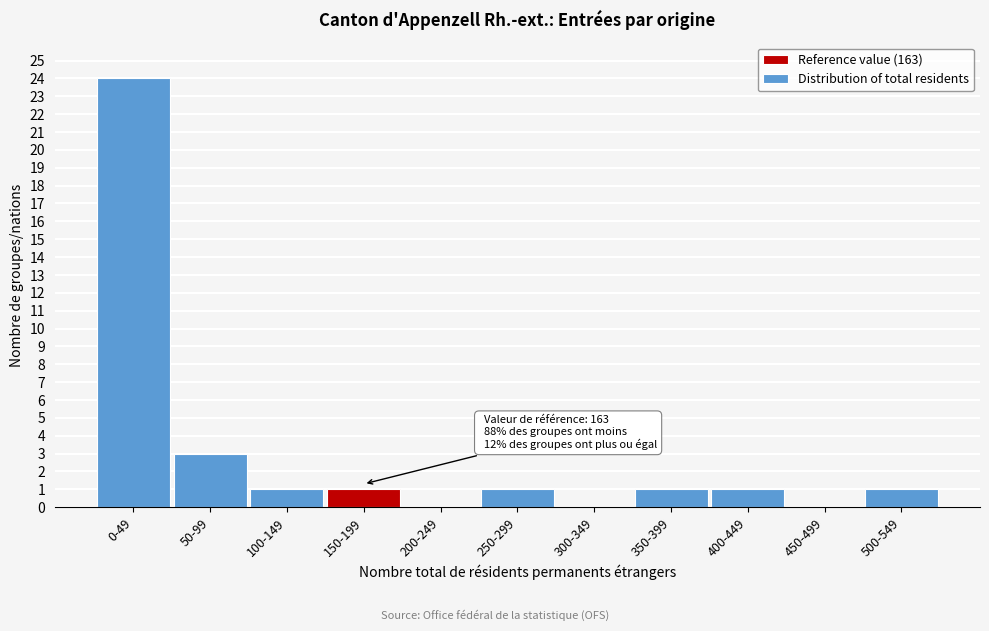

Reading left to right, list all the values displayed in this chart.

0-49=24	50-99=3	100-149=1	150-199=1	200-249=0	250-299=1	300-349=0	350-399=1	400-449=1	450-499=0	500-549=1